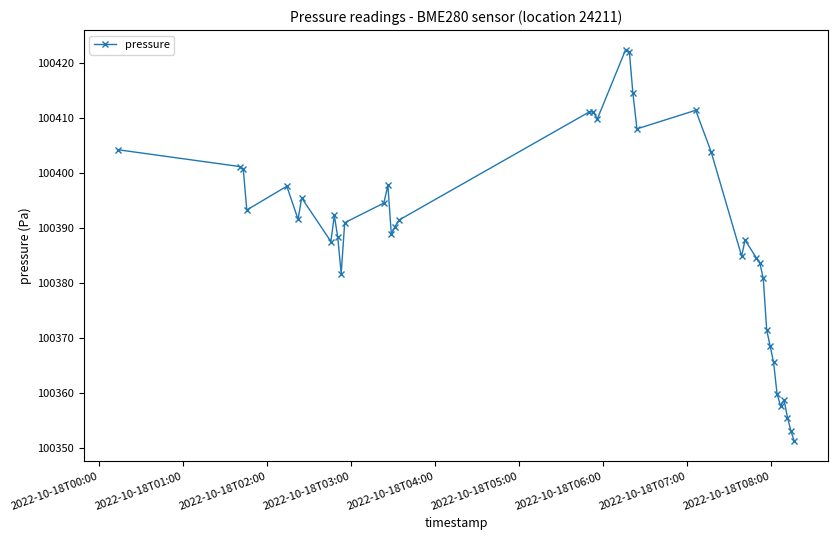

What is the difference between the second highest and minimum values?

70.6